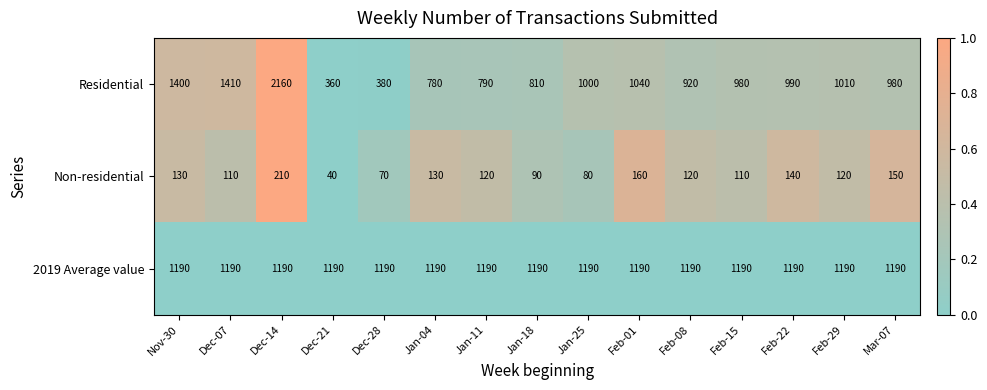

Which category has the lowest value across all series?

Dec-21